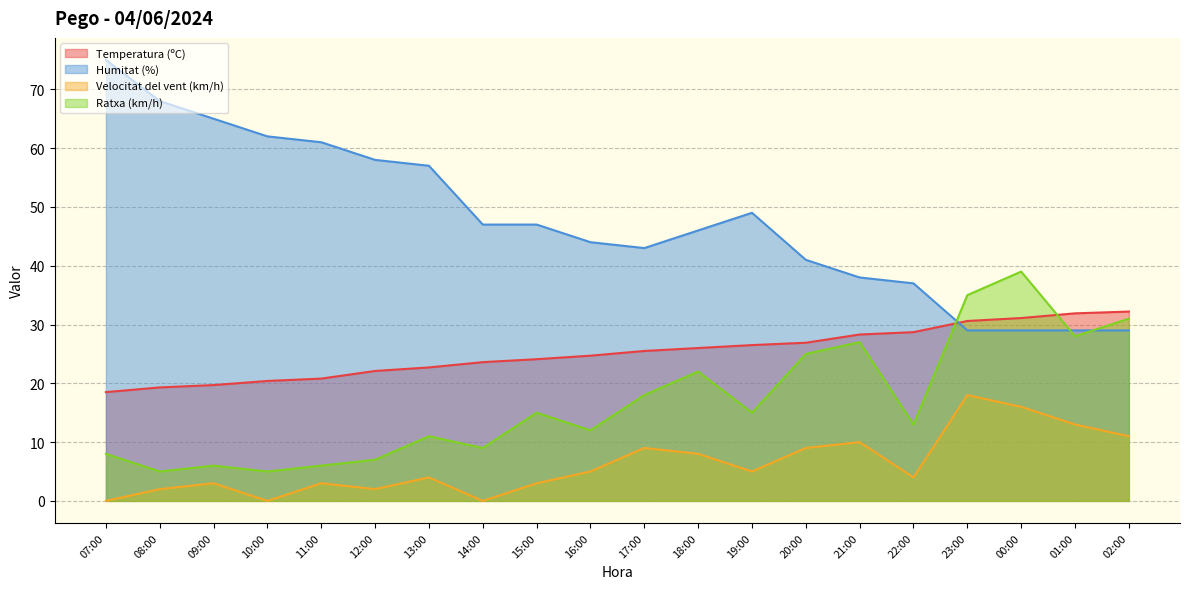

What position from the left is 22:00?

16